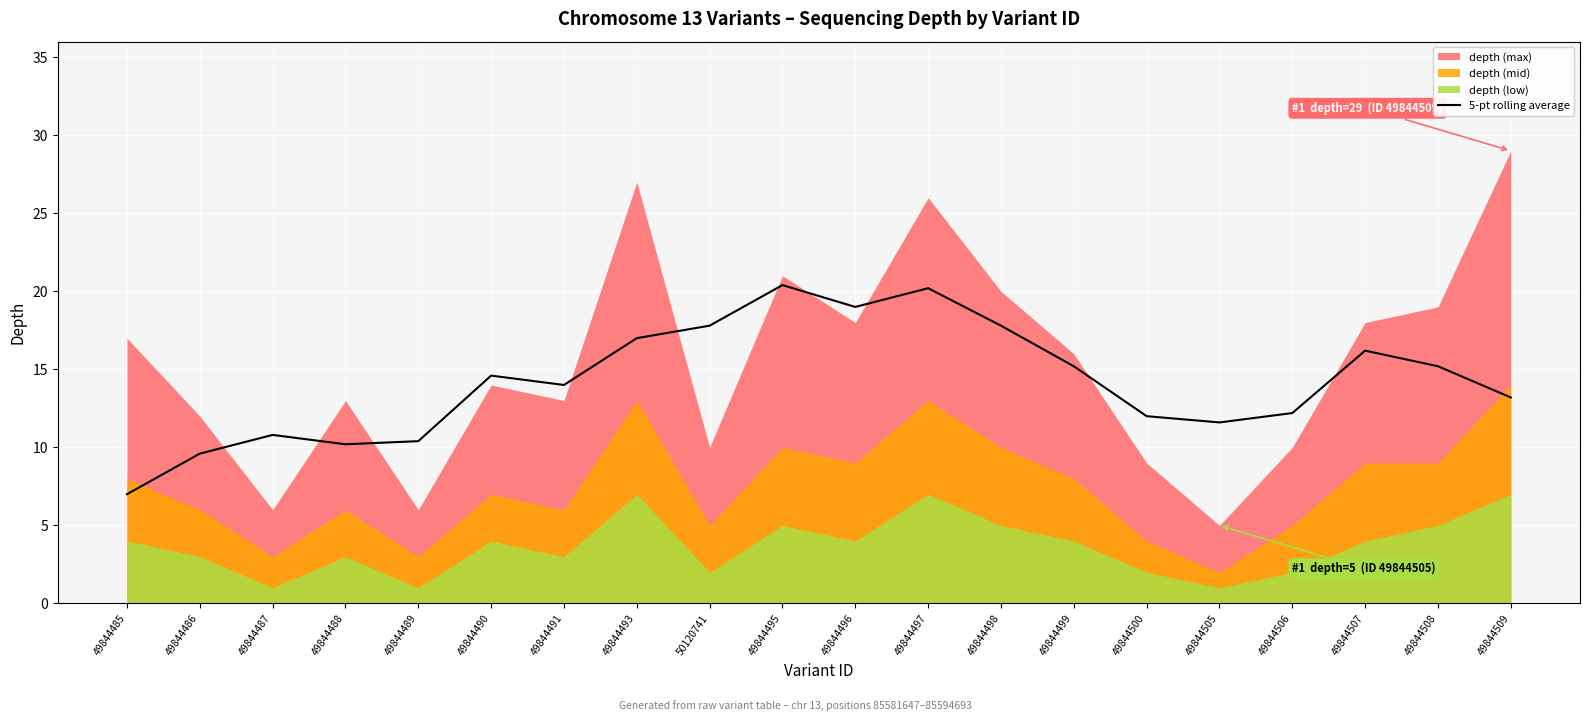

True or false: the data shows 14.0 at 49844491.

True